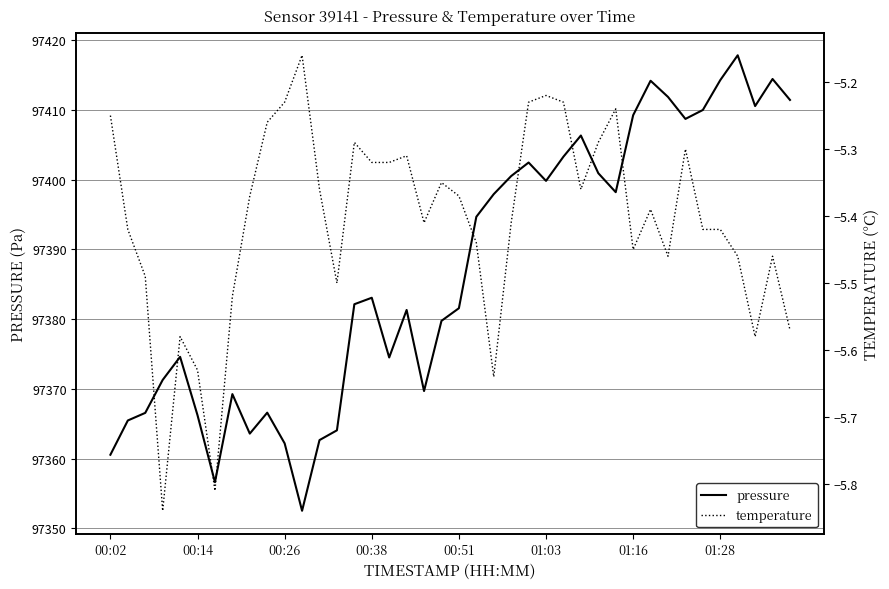

What is the greatest value displayed?

97417.8